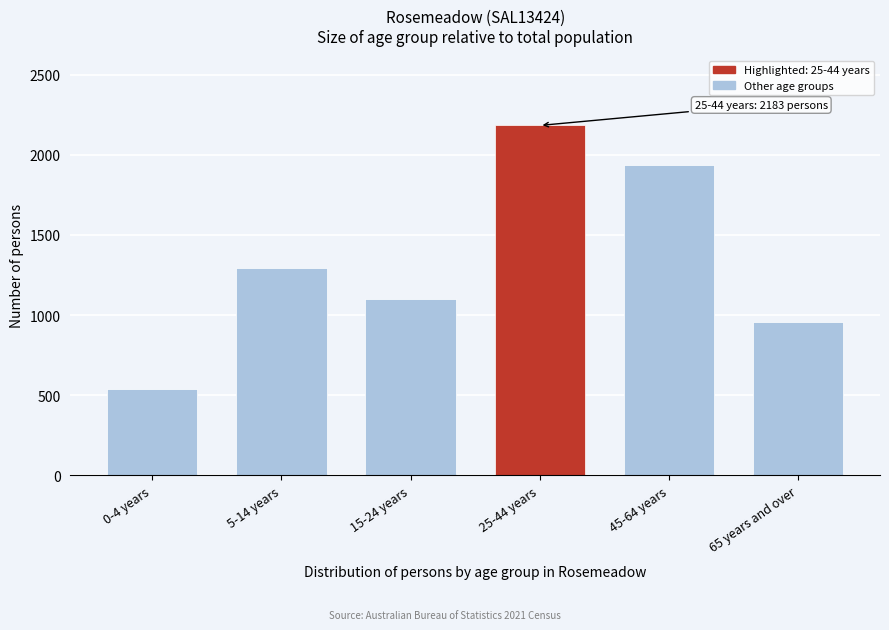

Reading left to right, list all the values displayed in this chart.

536	1294	1099	2183	1938	958